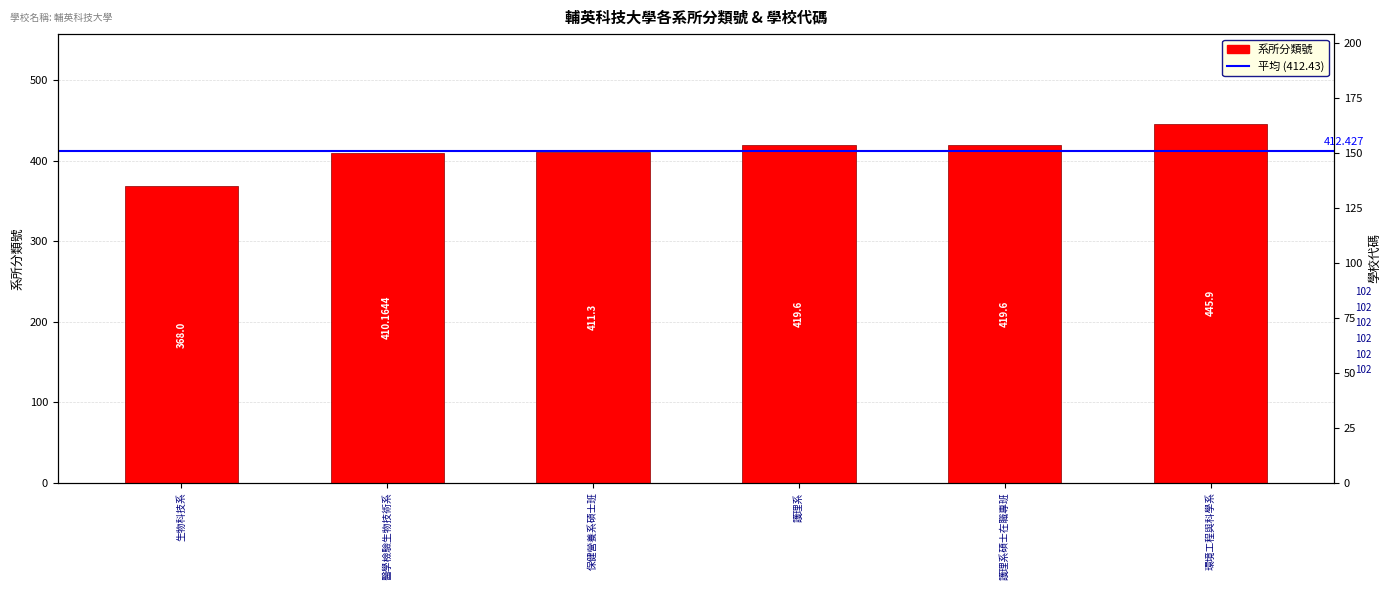

Reading left to right, list all the values displayed in this chart.

生物科技系=368.0	醫學檢驗生物技術系=410.2	保健營養系碩士班=411.3	護理系=419.6	護理系碩士在職專班=419.6	環境工程與科學系=445.9